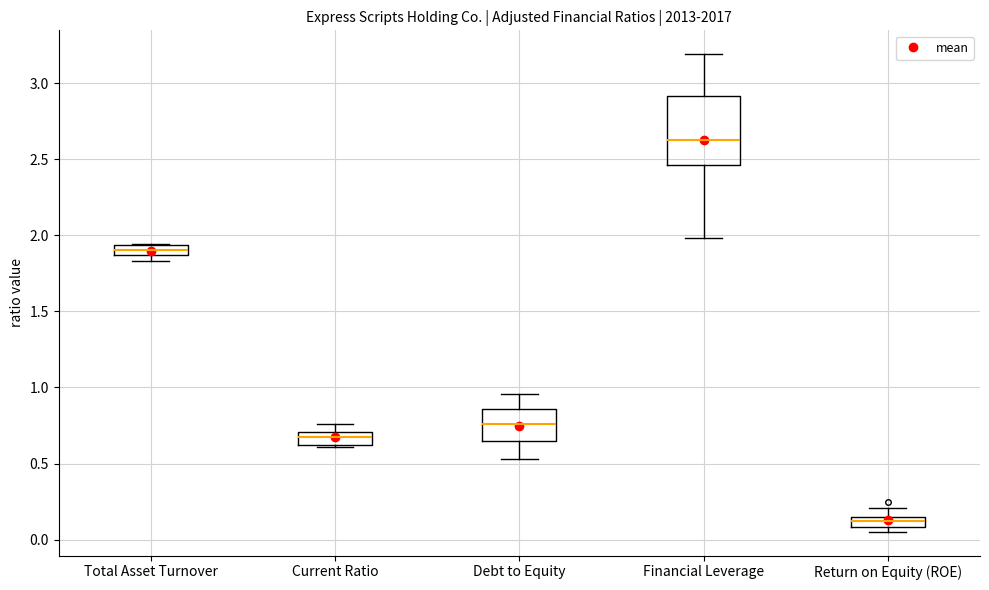

Which box's median line is the highest?

Financial Leverage